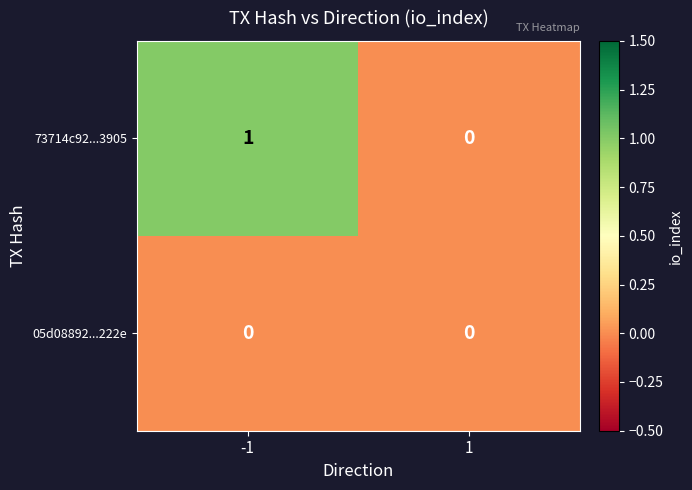

True or false: 05d08892...222e has a value of 0 at -1.

True